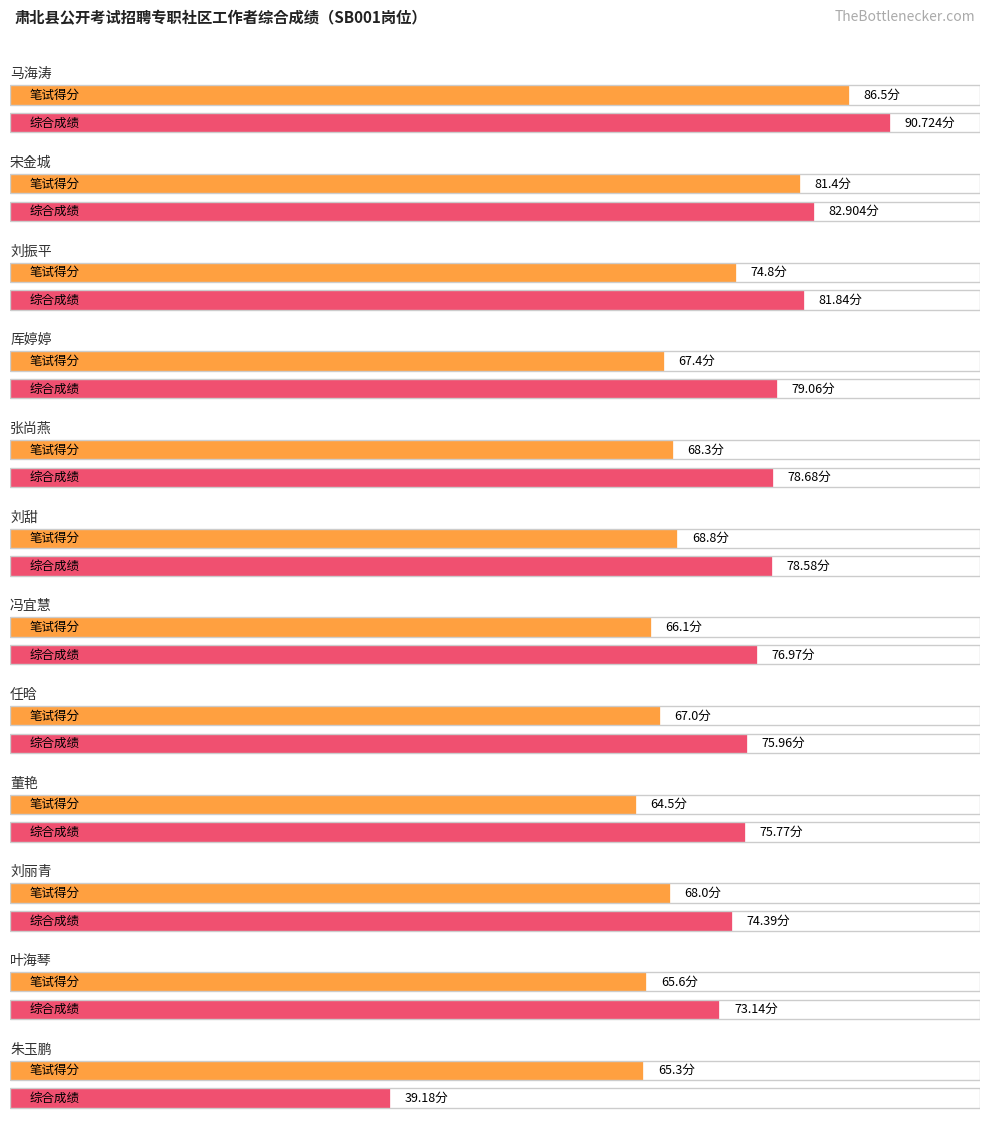

What is the greatest value displayed?

90.7